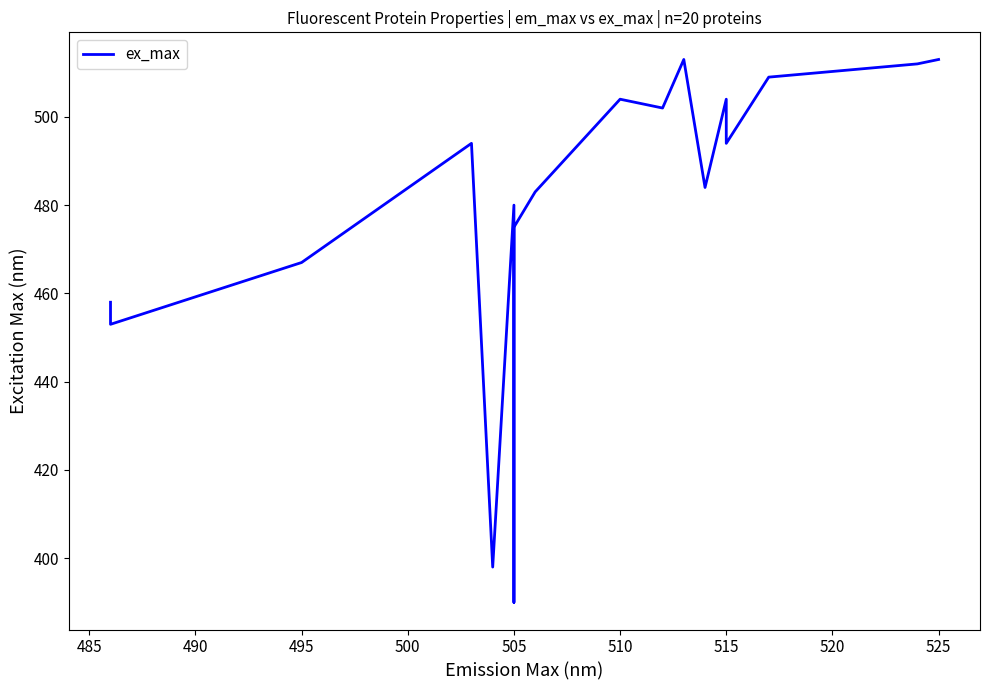

Reading left to right, list all the values displayed in this chart.

458	453	467	494	398	480	390	475	483	504	502	502	513	484	504	494	509	509	512	513